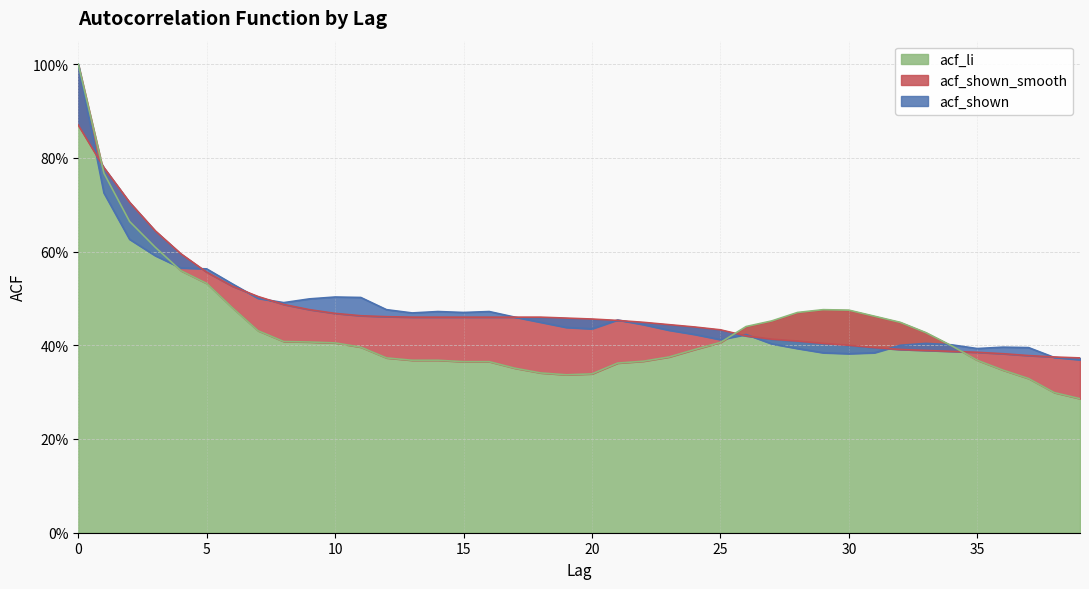

The acf_shown series shows 0.6 at 4. True or false?

True